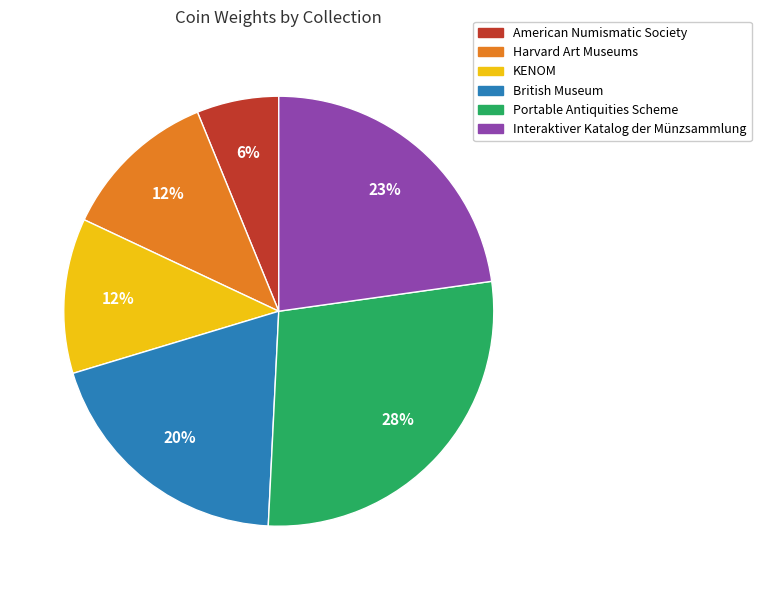

What is the ratio of the value at British Museum to the value at Harvard Art Museums?

1.7